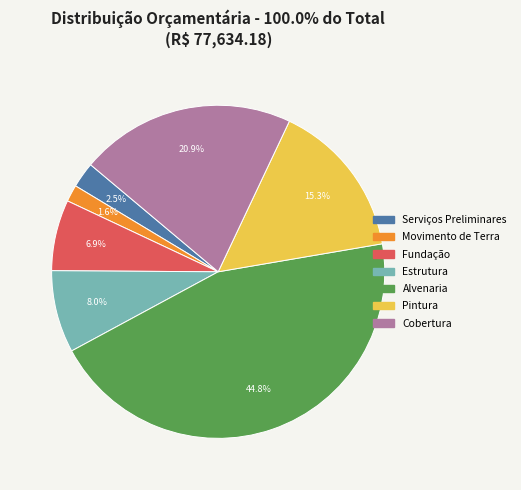

Is it true that Movimento de Terra is 2% of the pie?

True